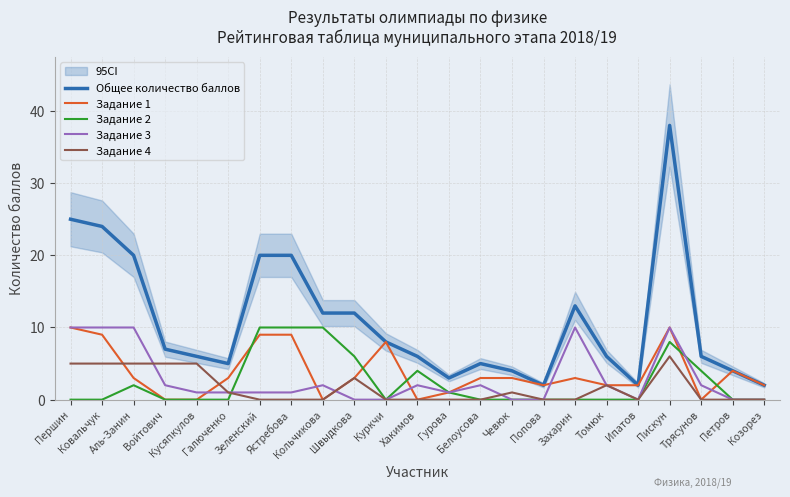

Between Гурова and Захарин, which series saw the biggest shift?

Общее количество баллов